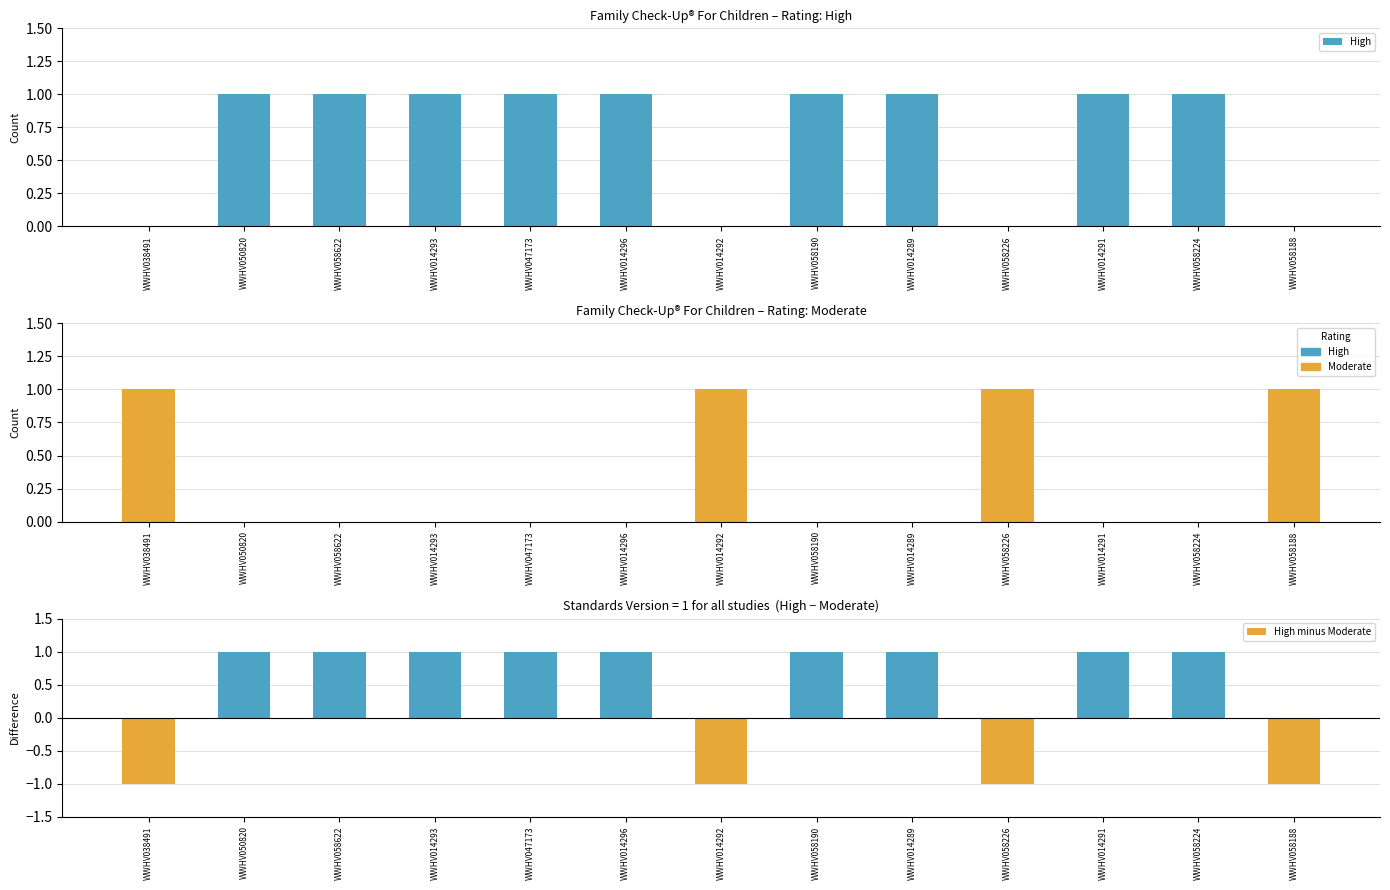

What are all the series names shown in the legend?

High, Moderate, High minus Moderate